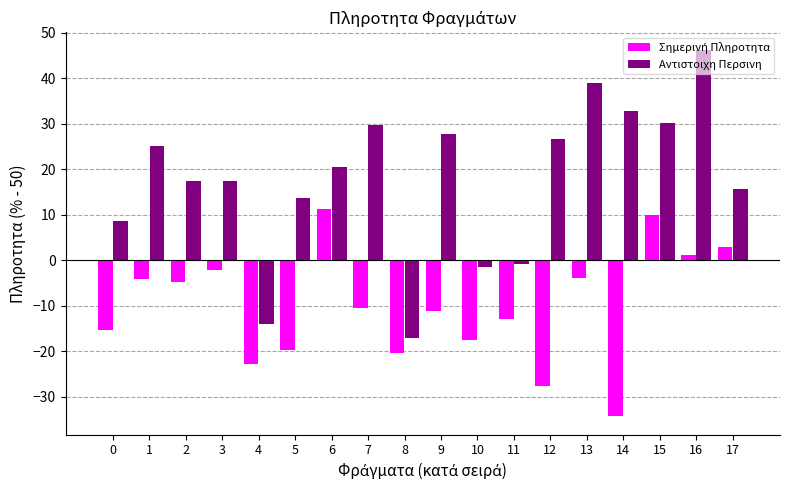

At which category is the sum across all series the highest?

16